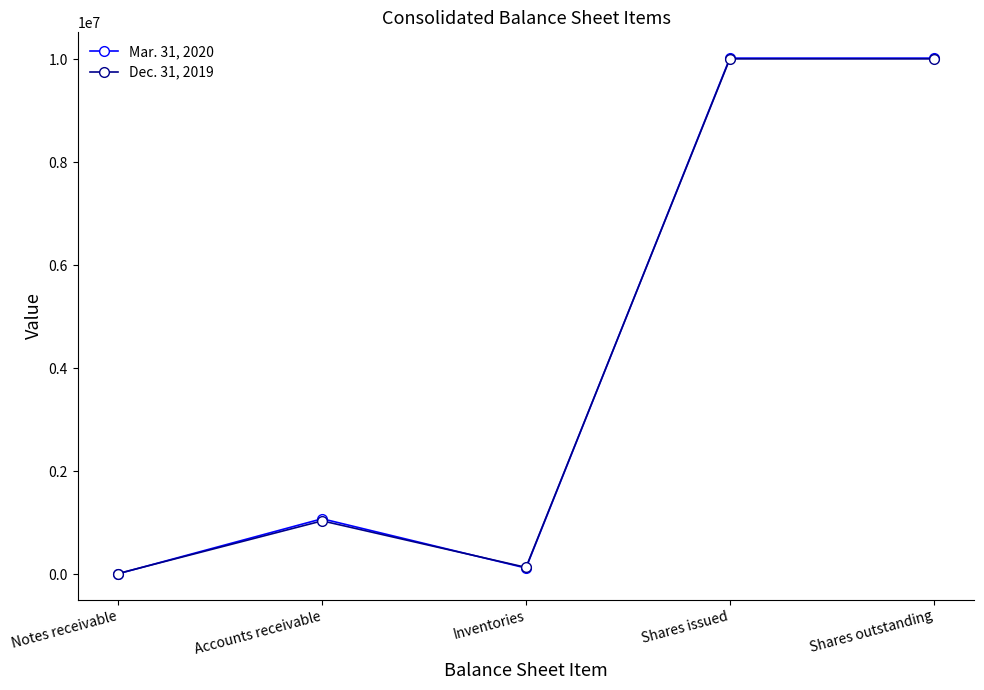

How many distinct data groups are displayed?

2